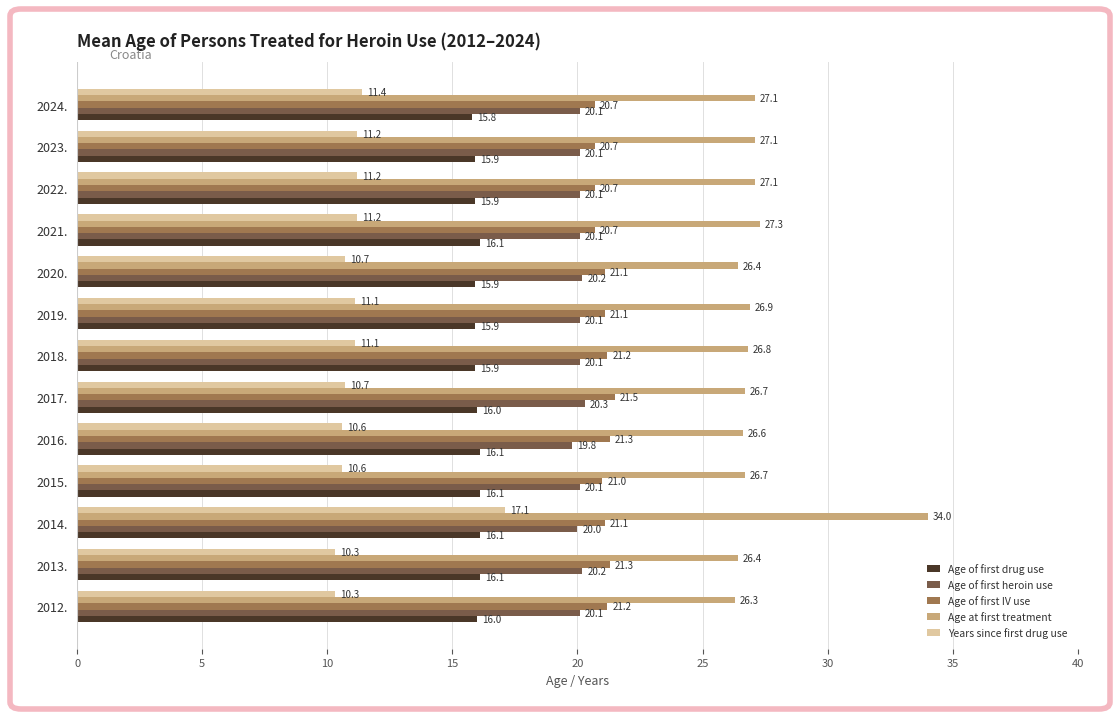

What is the difference between the second highest and second lowest values in the Age at first treatment series?

0.9